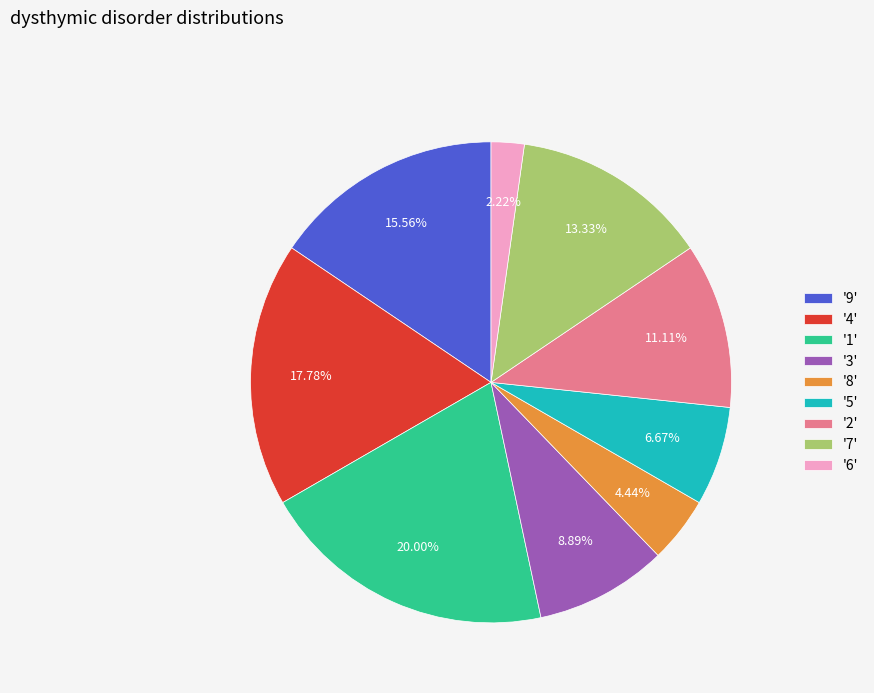

How many segments does this pie chart have?

9